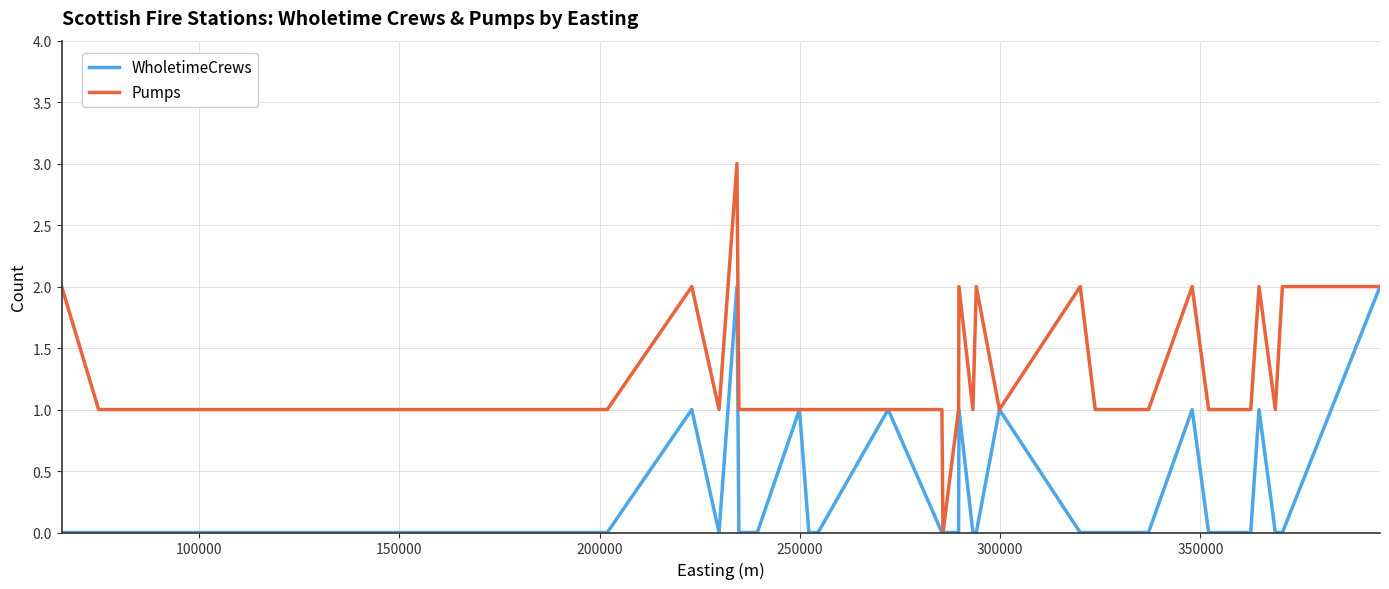

Rank the series by their average value, from lowest to highest.

WholetimeCrews, Pumps